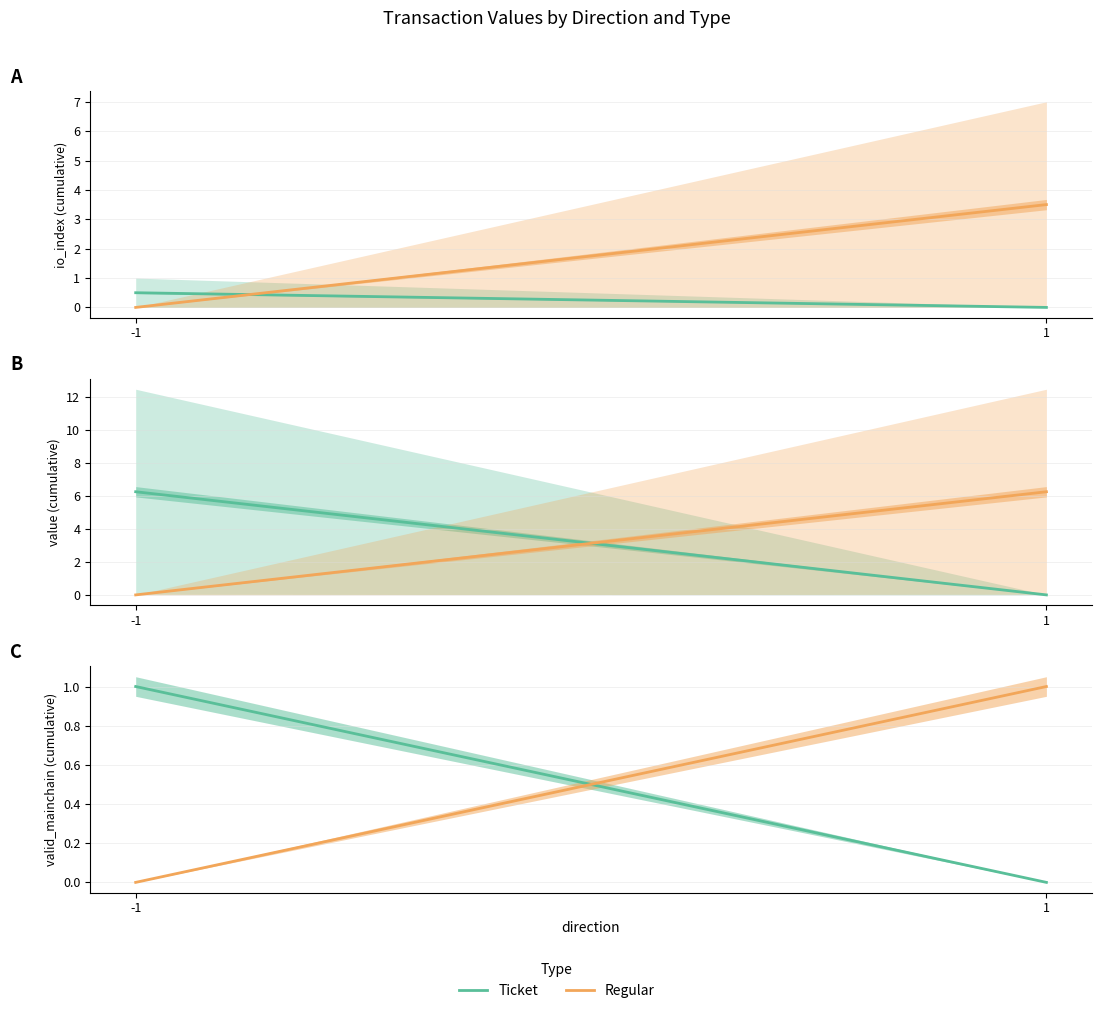

Which series changed the most between -1 and 1?

Ticket